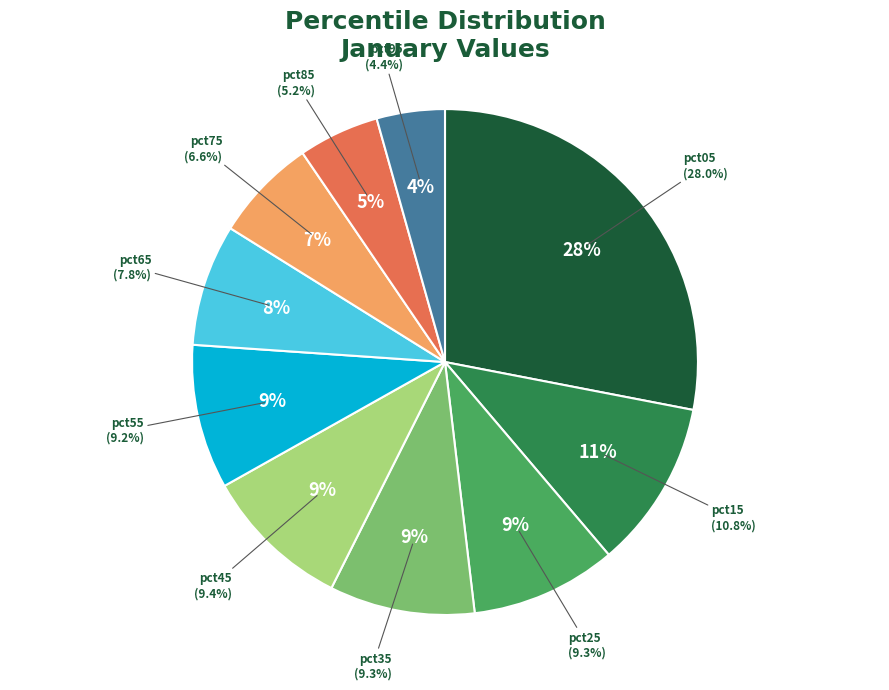

Is there a majority slice in this chart?

No